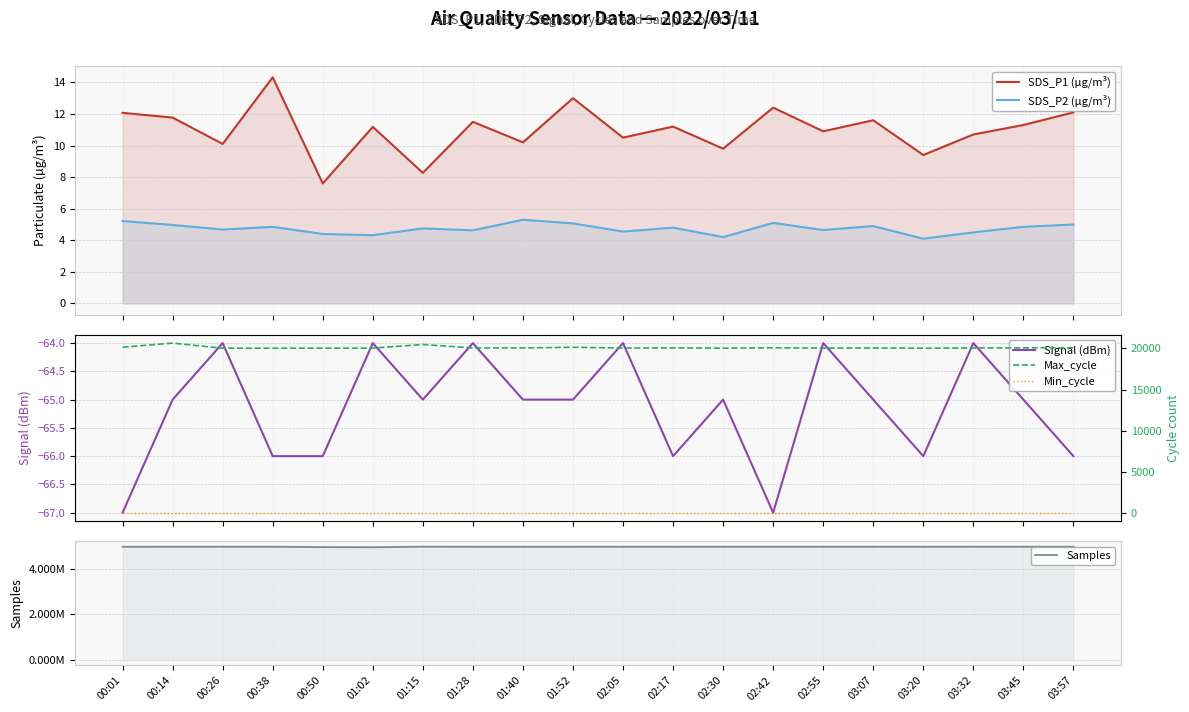

What is the total value across all series at 02:30?

4995112.0